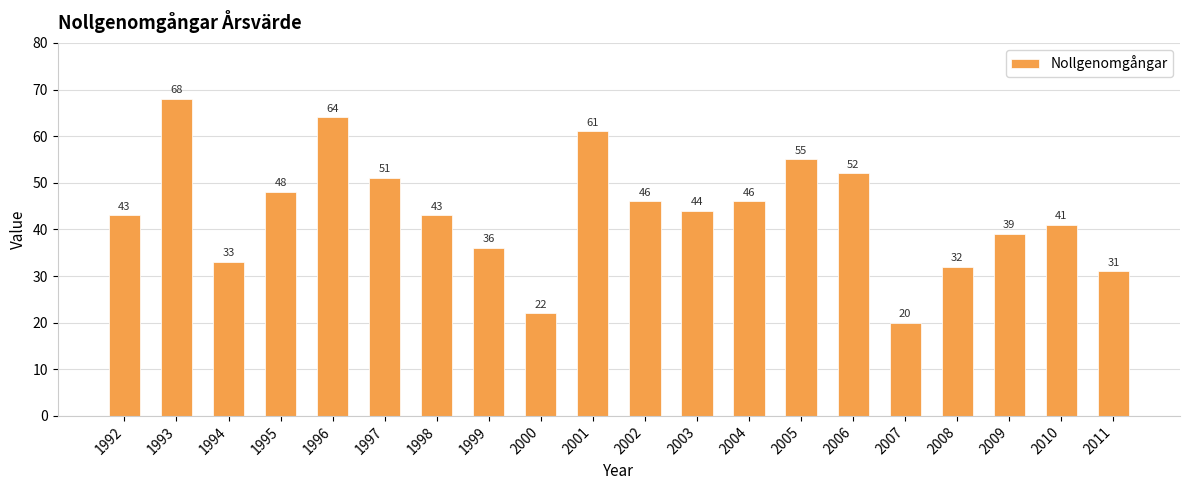

Reading left to right, transcribe all the data shown in this chart.

43	68	33	48	64	51	43	36	22	61	46	44	46	55	52	20	32	39	41	31